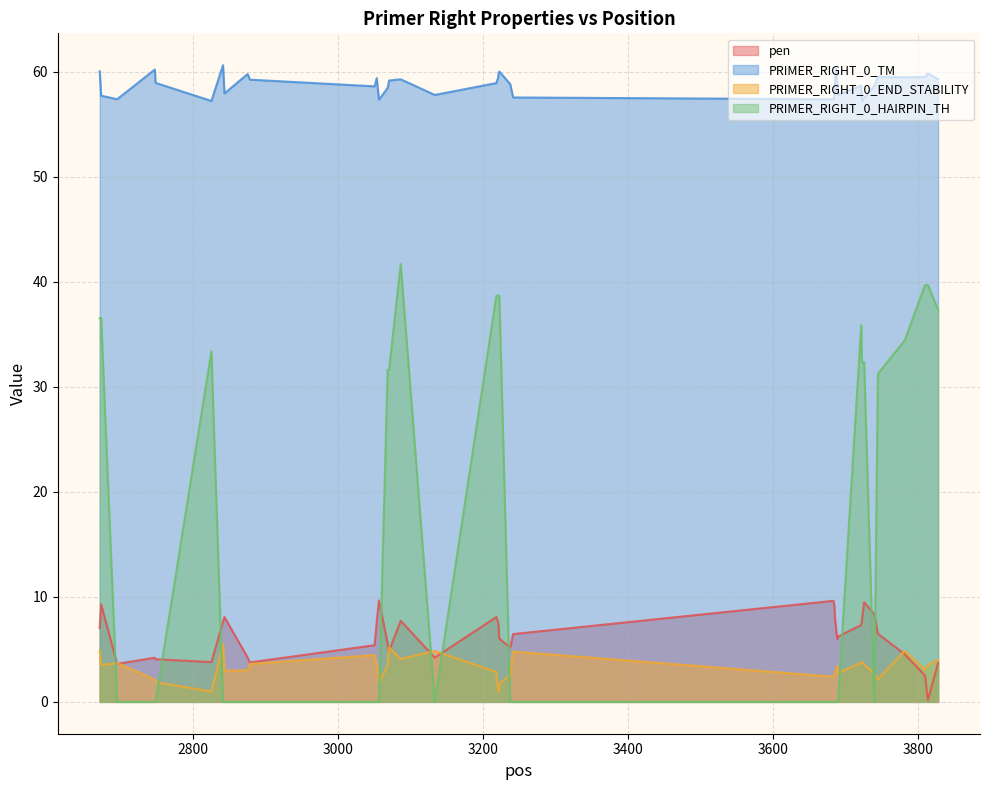

How many values in PRIMER_RIGHT_0_HAIRPIN_TH are above zero?

19